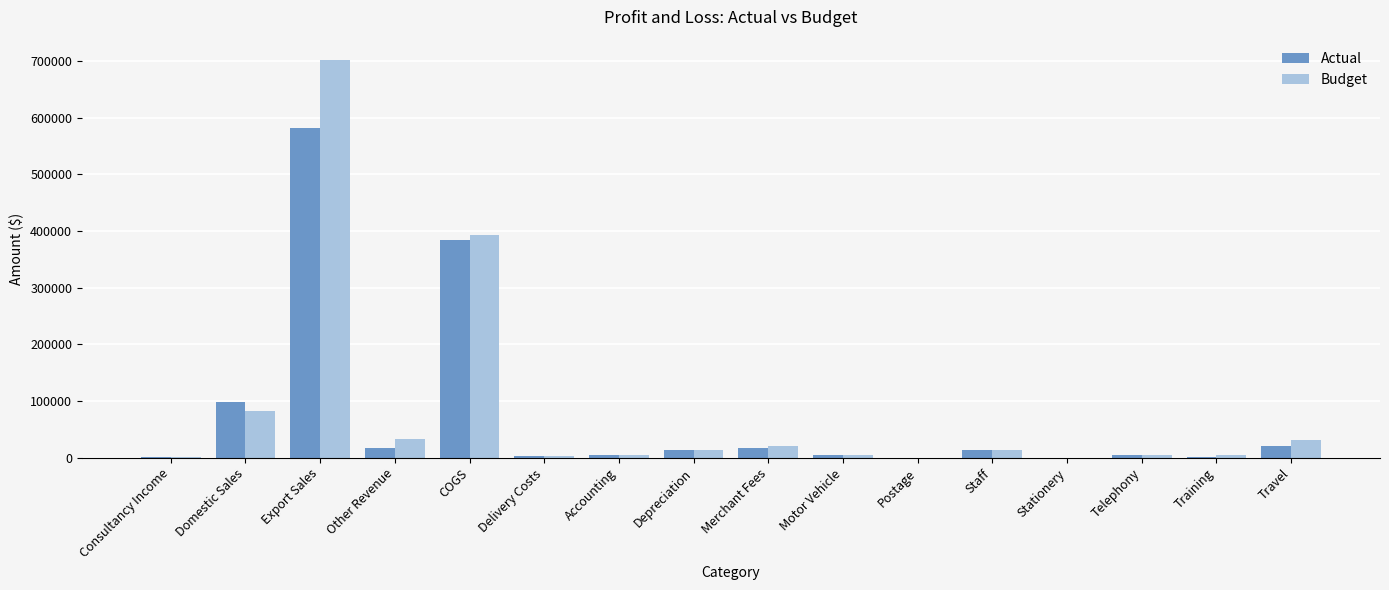

What is the highest value of the Actual series?

582003.7